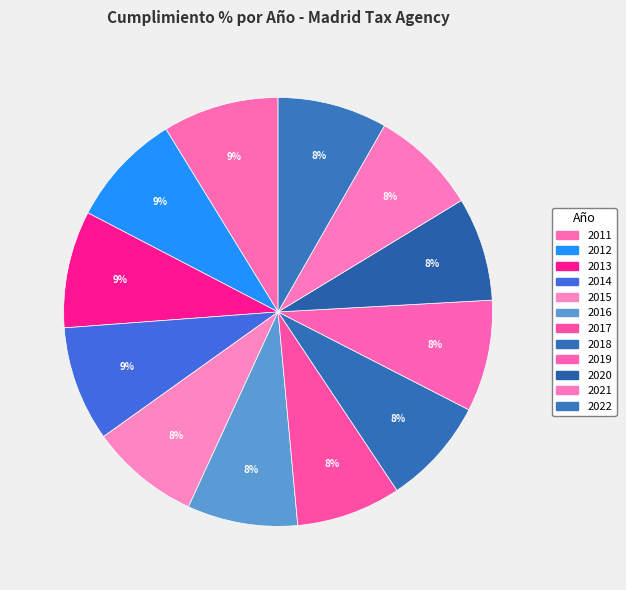

How many slices are in this pie chart?

12